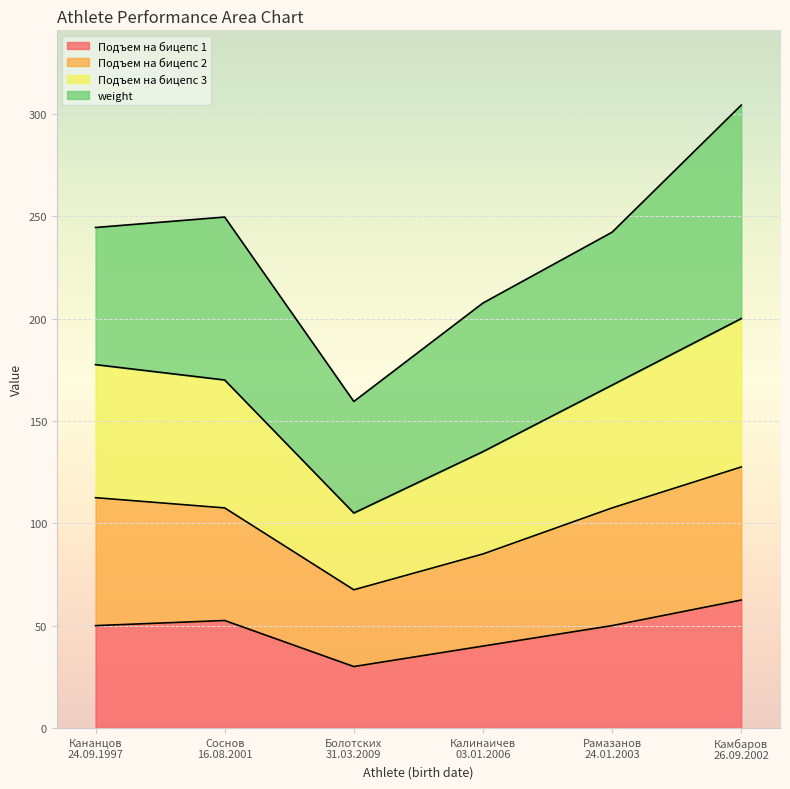

What position from the left is Кананцов
24.09.1997?

1